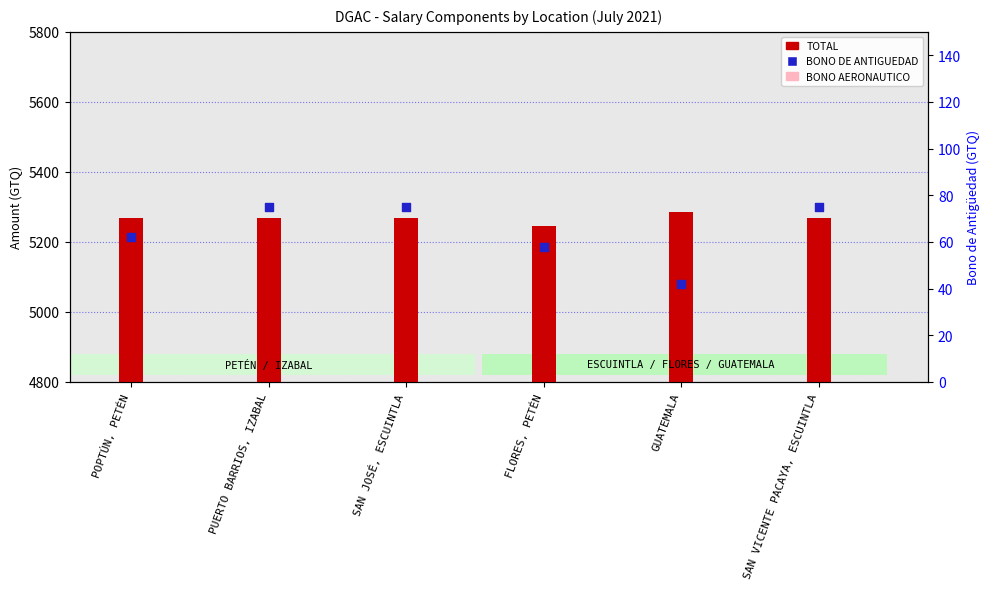

Which series reaches the maximum Y coordinate?

TOTAL